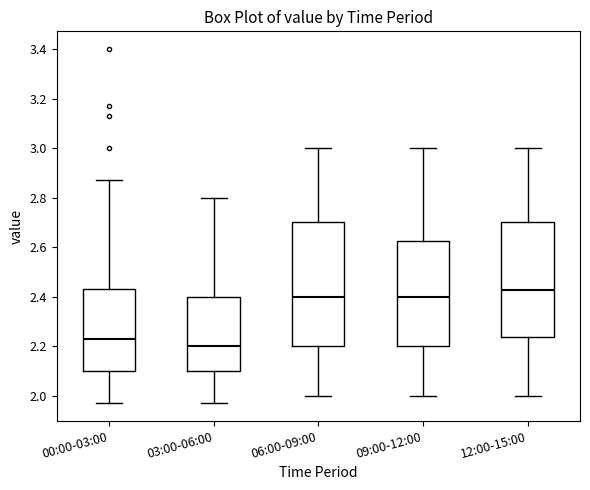

Which box has the lowest median line?

03:00-06:00